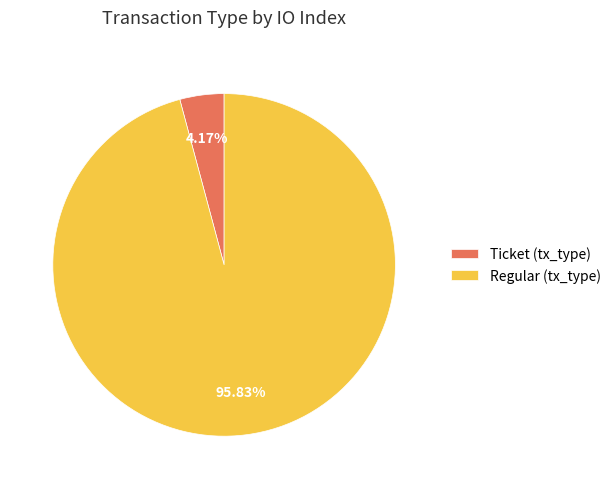

Which has a higher value, Regular (tx_type) or Ticket (tx_type)?

Regular (tx_type)